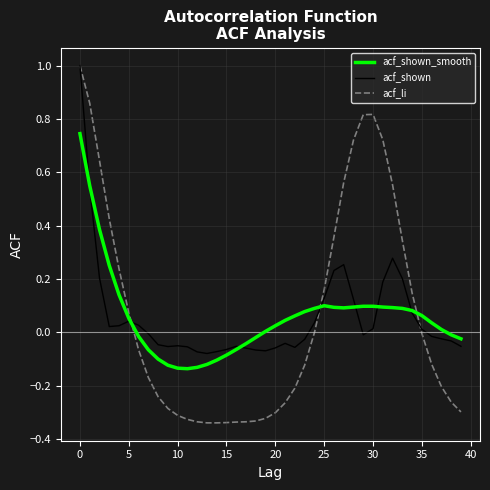

What is the maximum value shown in the chart?

1.0